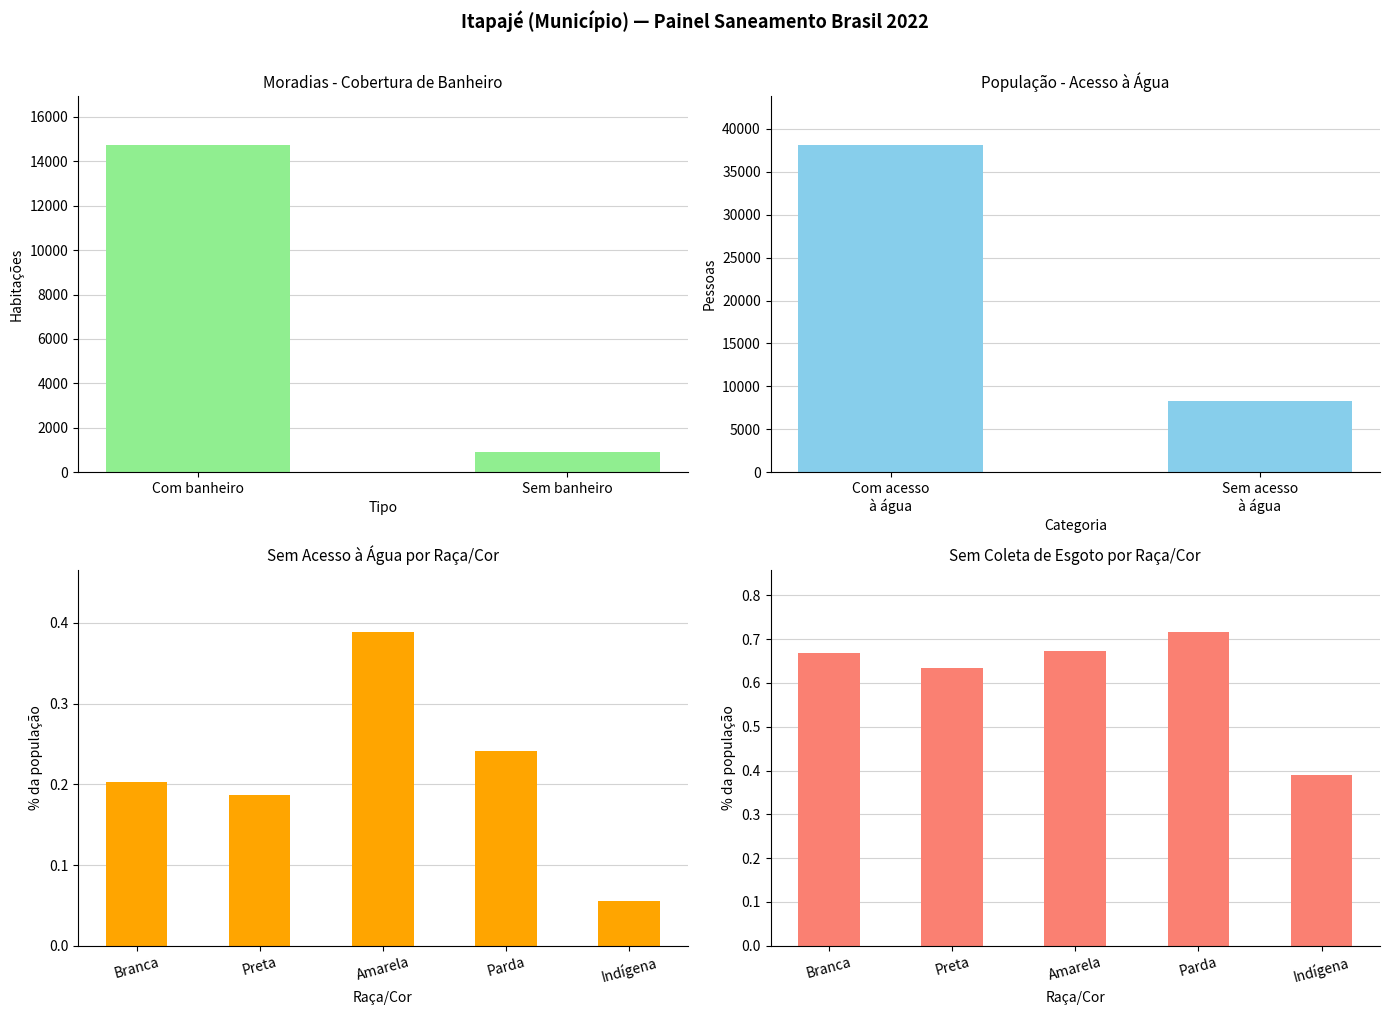

What is the spread (max minus min) of values at Amarela?

0.3